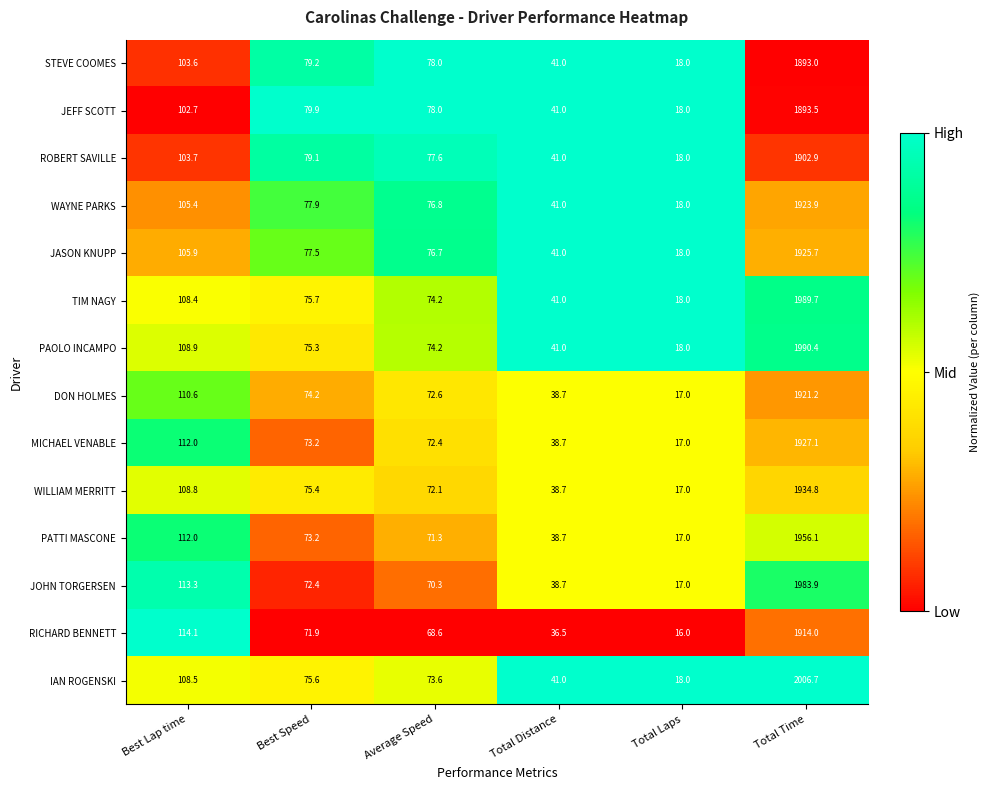

What is the difference between the maximum and minimum values in the PAOLO INCAMPO series?

1972.4